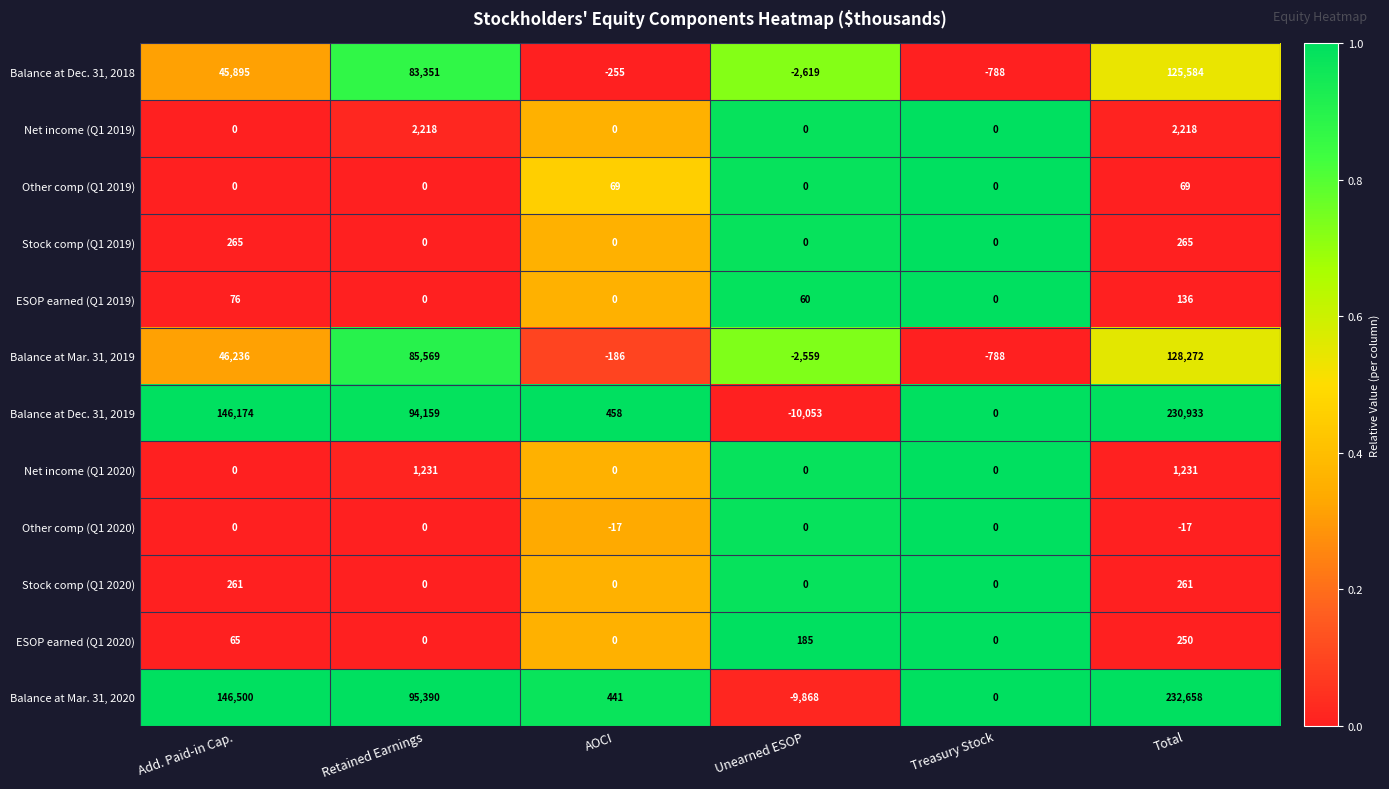

At how many categories does at least one series exceed 38535?

3